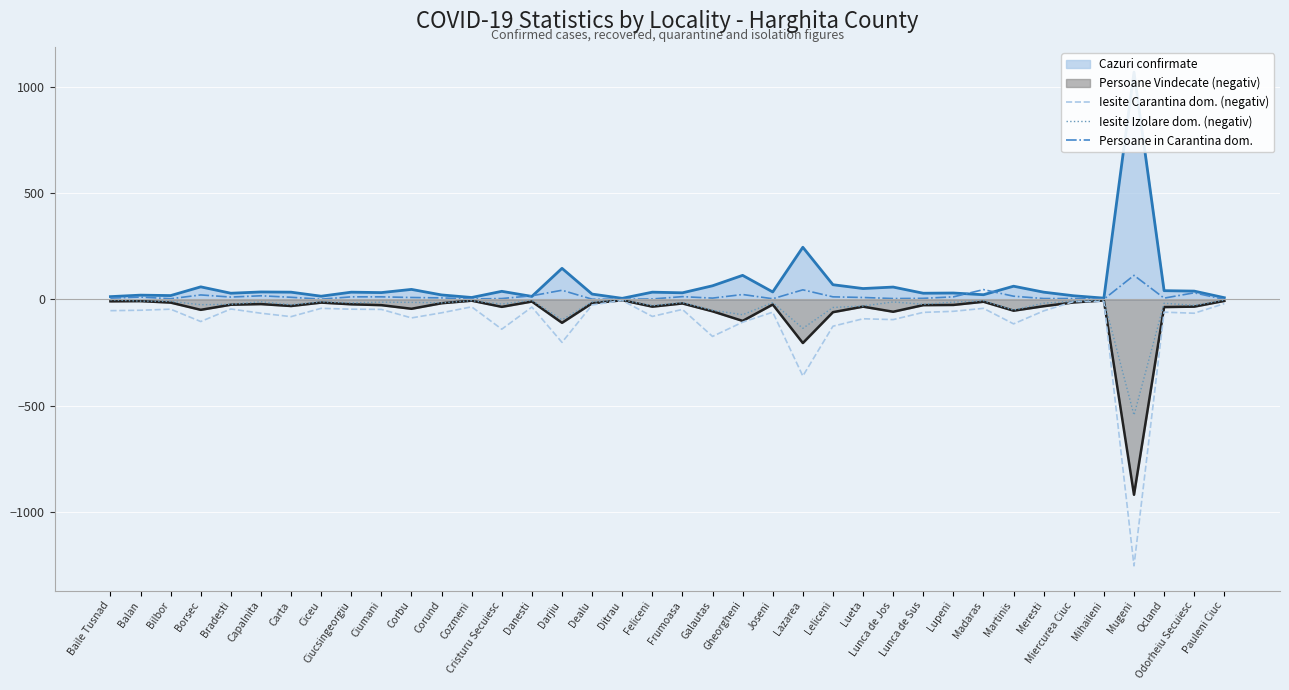

True or false: Persoane in Carantina dom. has a value of 1 at Ciceu.

True